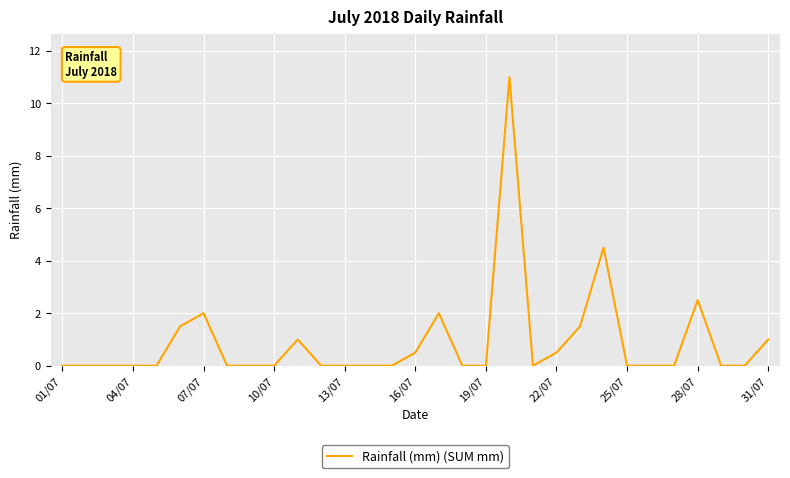

What is the greatest value displayed?

11.0